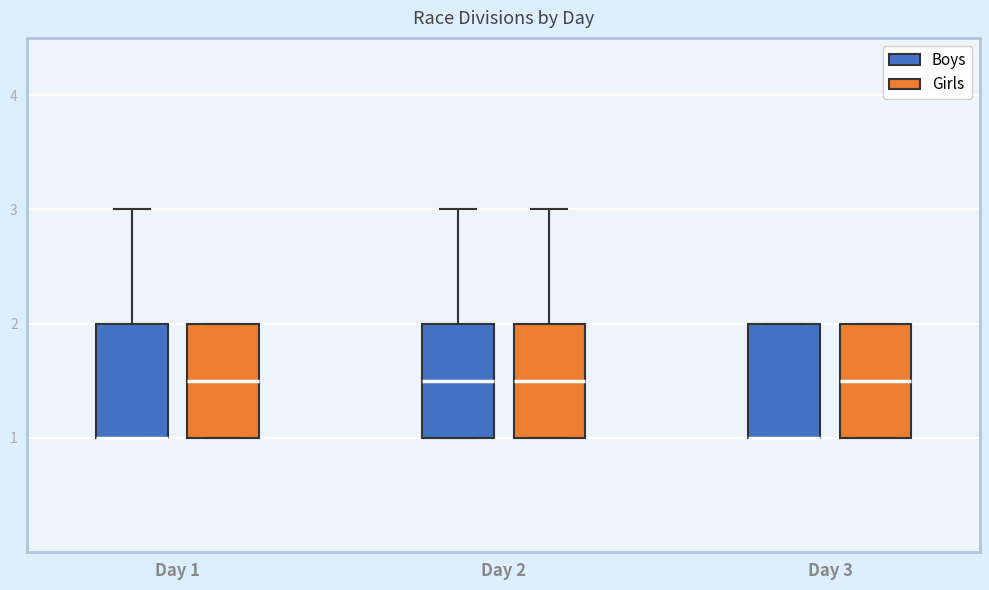

Reading left to right, transcribe this box plot: for each box, give where its median line is, the range the box spans, and where its two whiskers end, as read against the y-axis. The values are not printed on the chart, so give them approximately, as read against the axis.

Day 1 (Boys): median 1.0 (drawn on the box's lower edge), box 1.0 to 2.0, whiskers 1.0 to 3.0
Day 1 (Girls): median 1.5, box 1.0 to 2.0, whiskers 1.0 to 2.0
Day 2 (Boys): median 1.5, box 1.0 to 2.0, whiskers 1.0 to 3.0
Day 2 (Girls): median 1.5, box 1.0 to 2.0, whiskers 1.0 to 3.0
Day 3 (Boys): median 1.0 (drawn on the box's lower edge), box 1.0 to 2.0, whiskers 1.0 to 2.0
Day 3 (Girls): median 1.5, box 1.0 to 2.0, whiskers 1.0 to 2.0